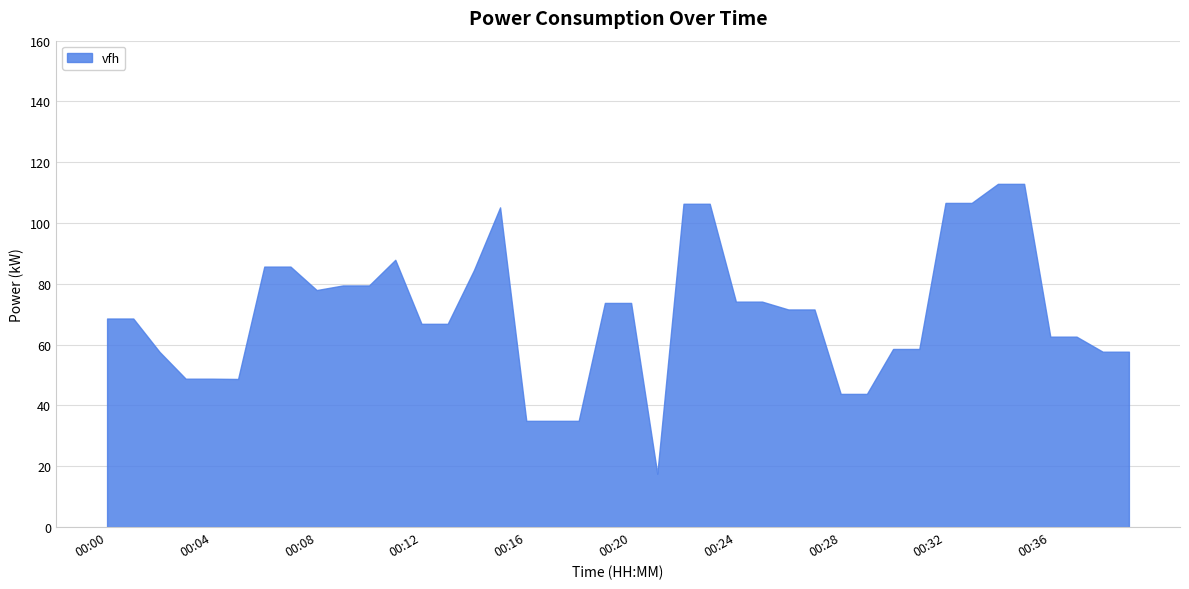

Reading left to right, extract all data points from this chart.

00:00=68.6	00:01=68.6	00:02=57.7	00:03=48.8	00:04=48.8	00:05=48.7	00:06=85.7	00:07=85.7	00:08=78.0	00:09=79.5	00:10=79.5	00:11=87.9	00:12=66.9	00:13=66.9	00:14=84.5	00:15=105.2	00:16=35.0	00:17=35.0	00:18=35.0	00:19=73.7	00:20=73.7	00:21=17.5	00:22=106.3	00:23=106.3	00:24=74.2	00:25=74.2	00:26=71.6	00:27=71.6	00:28=43.8	00:29=43.8	00:30=58.6	00:31=58.6	00:32=106.6	00:33=106.6	00:34=112.9	00:35=112.9	00:36=62.6	00:37=62.6	00:38=57.7	00:39=57.7